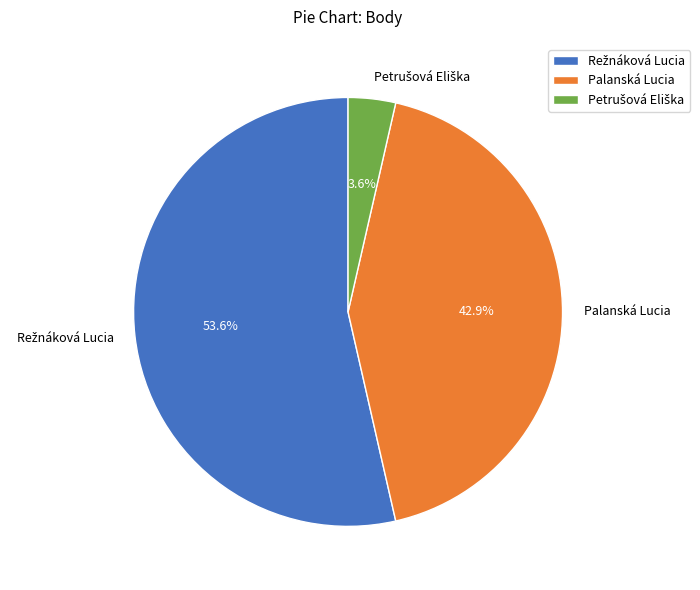

Is there a majority slice in this chart?

Yes